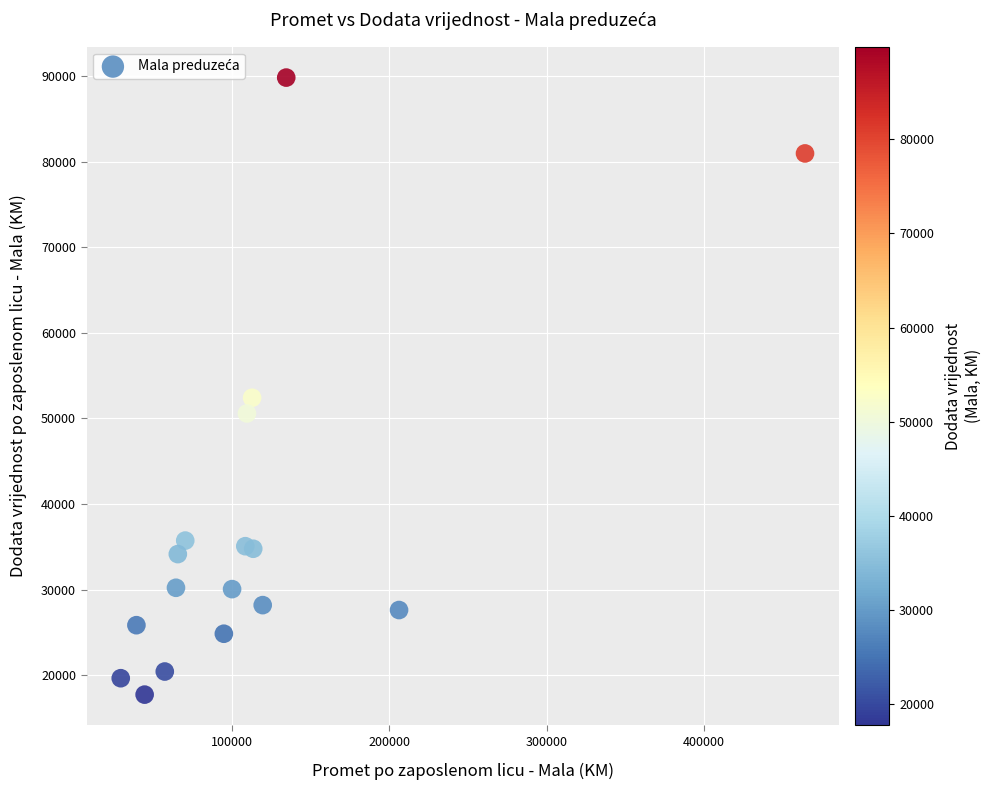

What Y value in the scatter plot is closest to 53782?

52420